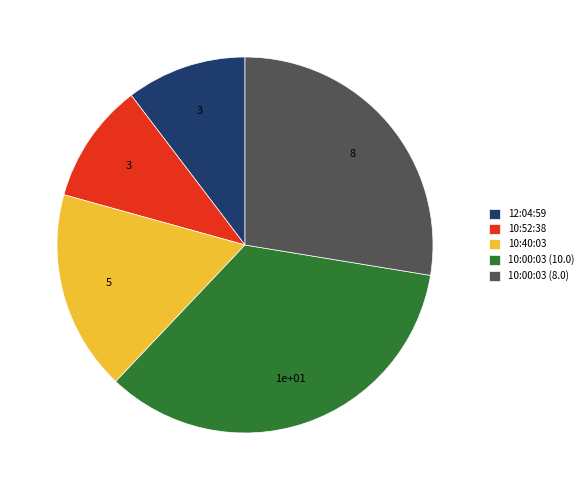

How many segments does this pie chart have?

5